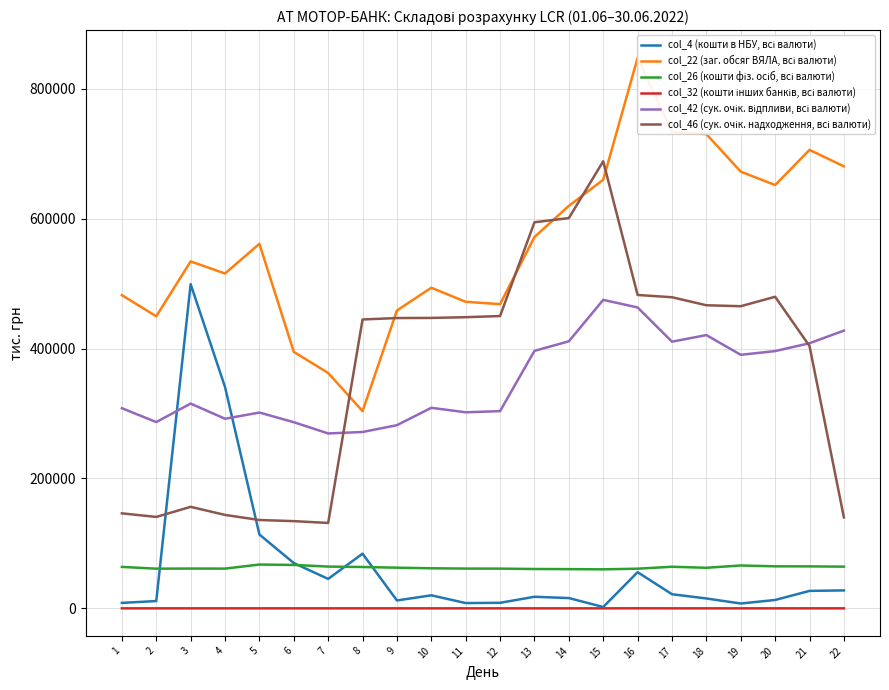

Is the value of col_22 (заг. обсяг ВЯЛА, всі валюти) at 14 greater than the value of col_32 (кошти інших банків, всі валюти) at 21?

Yes